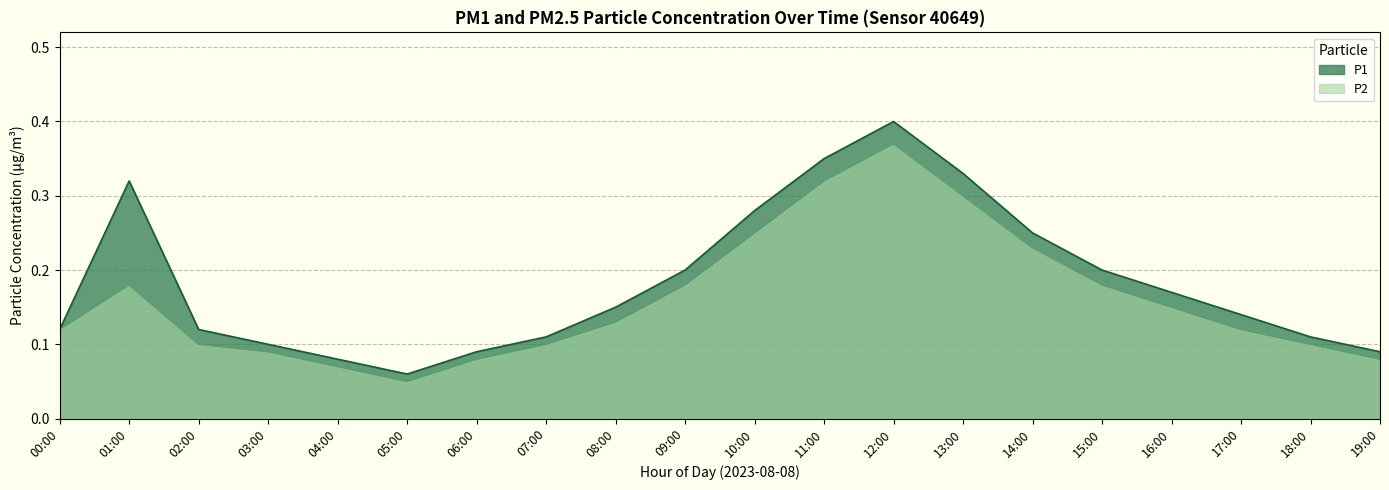

Where is P2 nearest to the value 0?

05:00